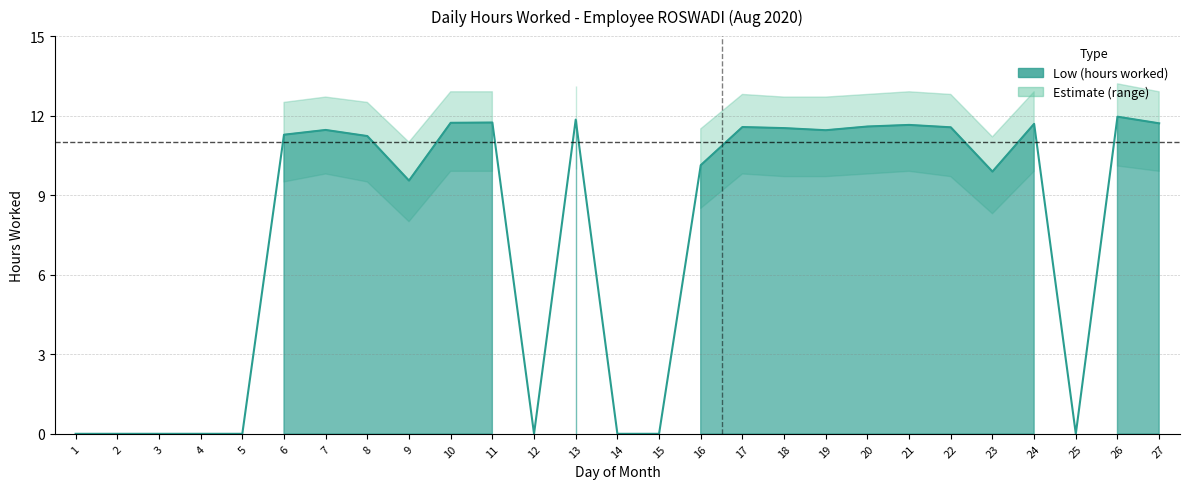

The value at 11 is 19.7. True or false?

False